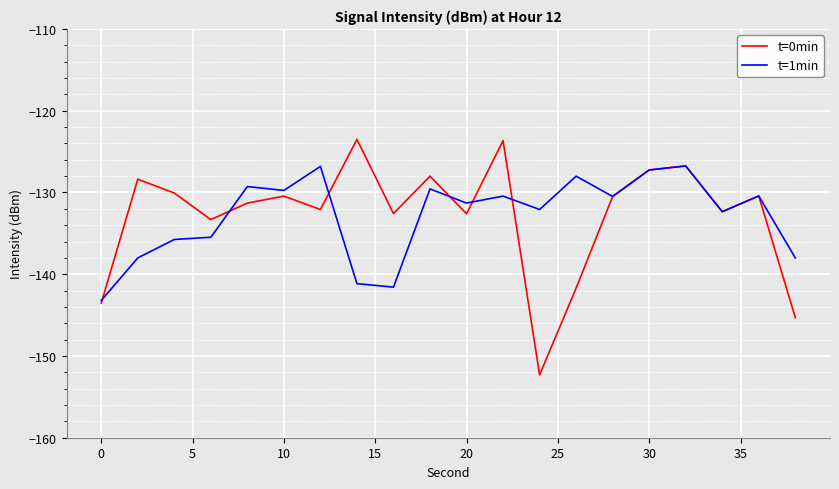

Does the chart display data point markers on the line(s)?

No